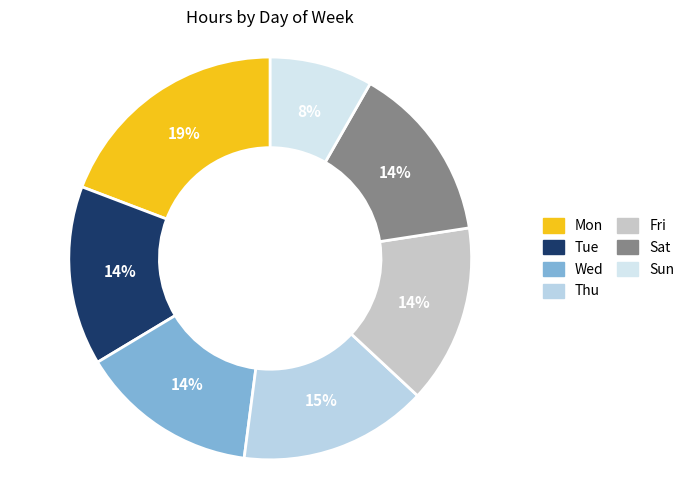

Is it true that Mon is 23% of the pie?

False